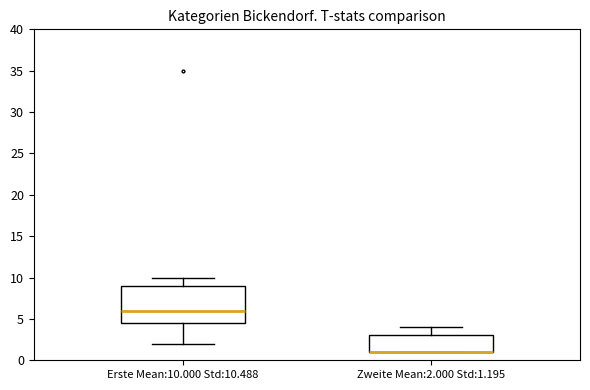

Reading left to right, read every box against the y-axis: the position of its median line, the range the box covers, and the ends of its whiskers. The values are not printed on the chart, so give them approximately, as read against the axis.

Erste Mean:10.000 Std:10.488: median 6.0, box 4.5 to 9.0, whiskers 2.0 to 10.0
Zweite Mean:2.000 Std:1.195: median 1.0 (drawn on the box's lower edge), box 1.0 to 3.0, whiskers 1.0 to 4.0